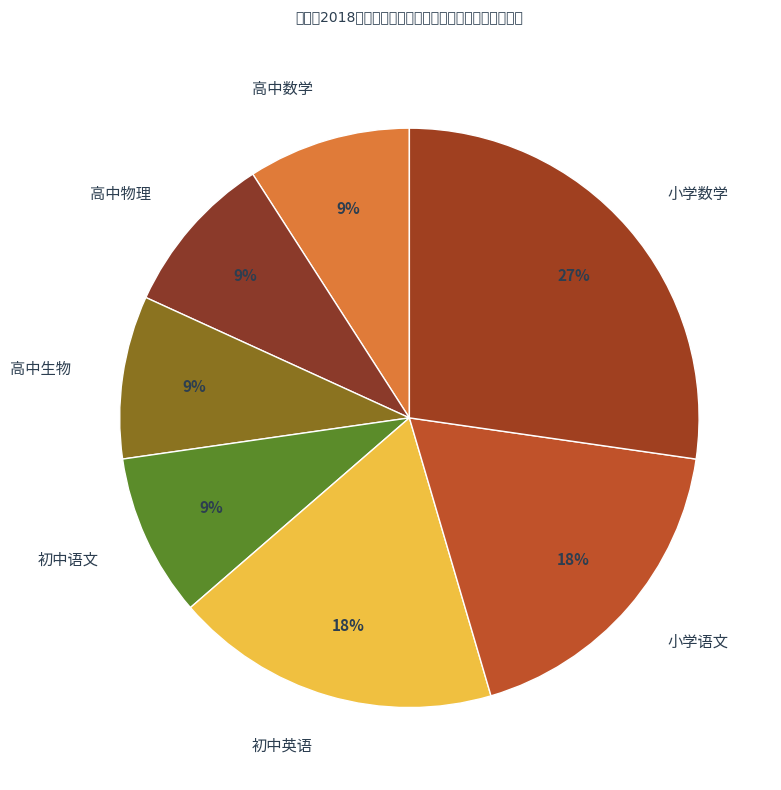

Is there a majority slice in this chart?

No